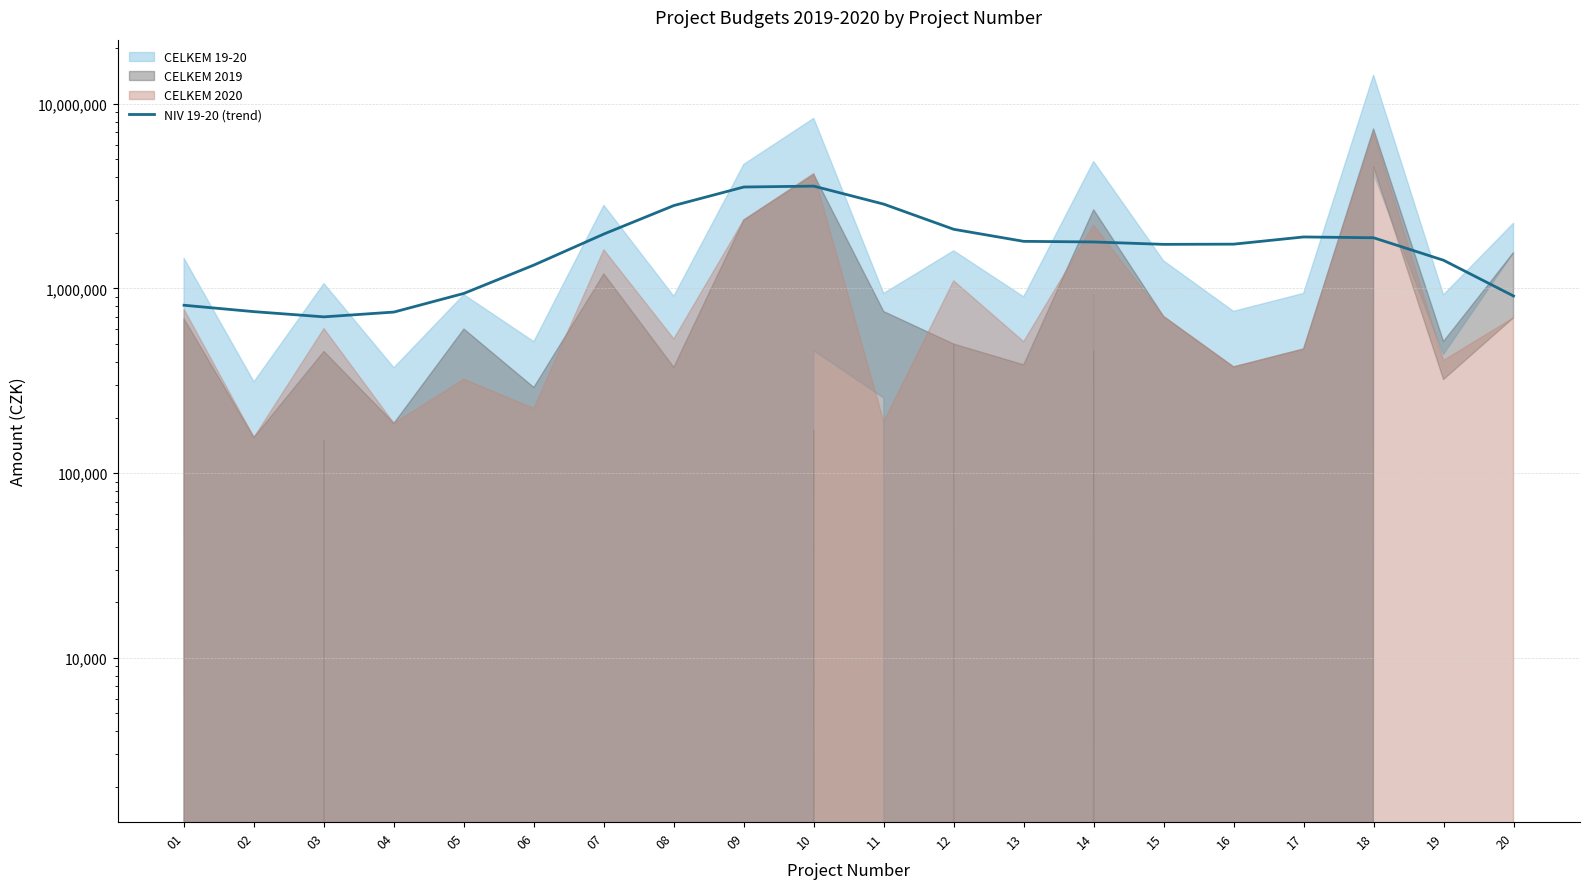

What is the ratio of the value at 15 to the value at 12?

0.8